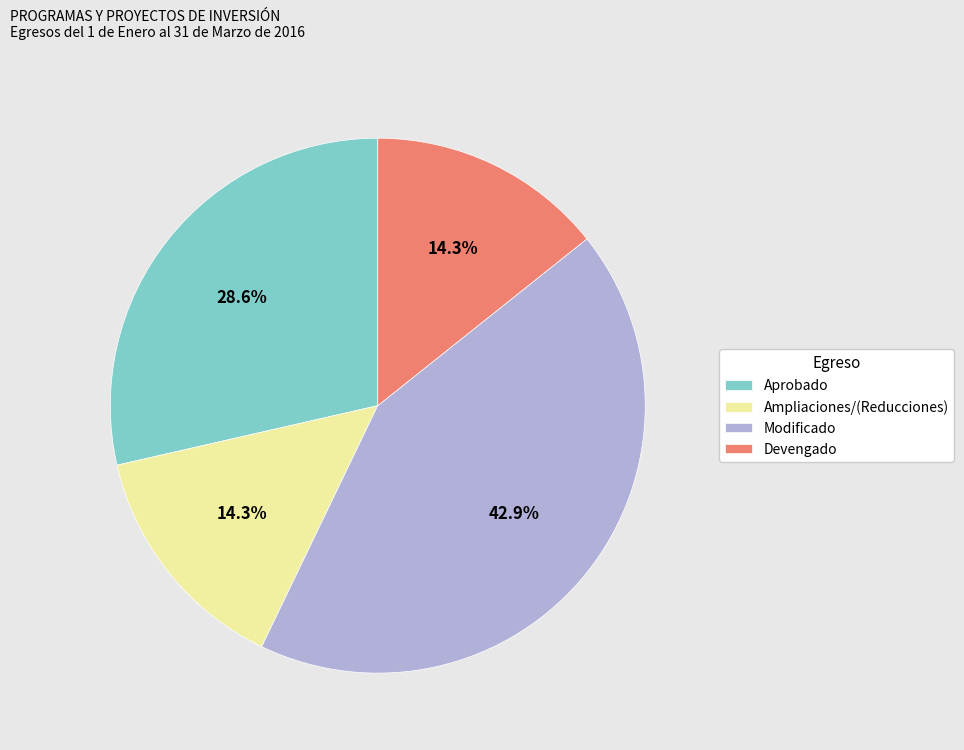

Which has a higher value, Modificado or Devengado?

Modificado